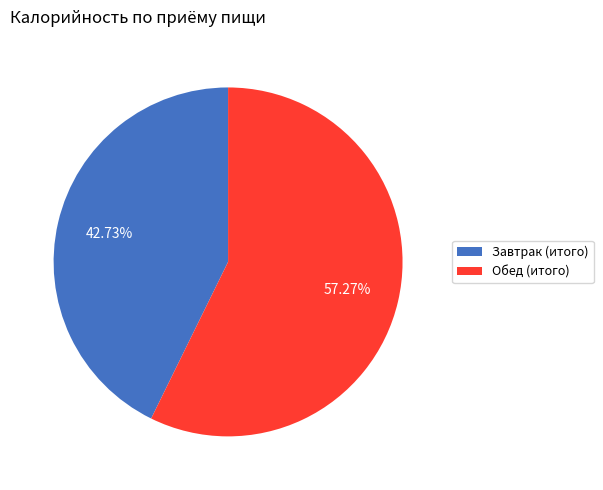

Is the sum of Завтрак (итого) and Обед (итого) greater than half?

Yes